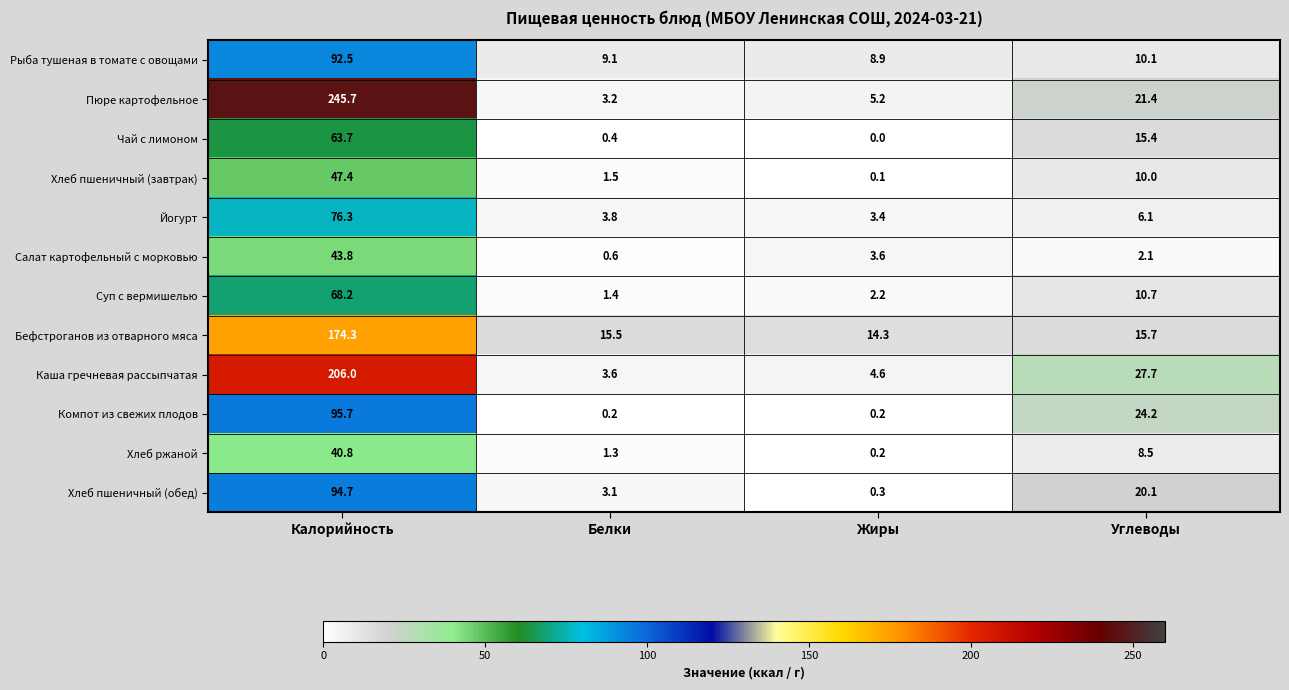

What is the sum of all Салат картофельный с морковью values?

50.1